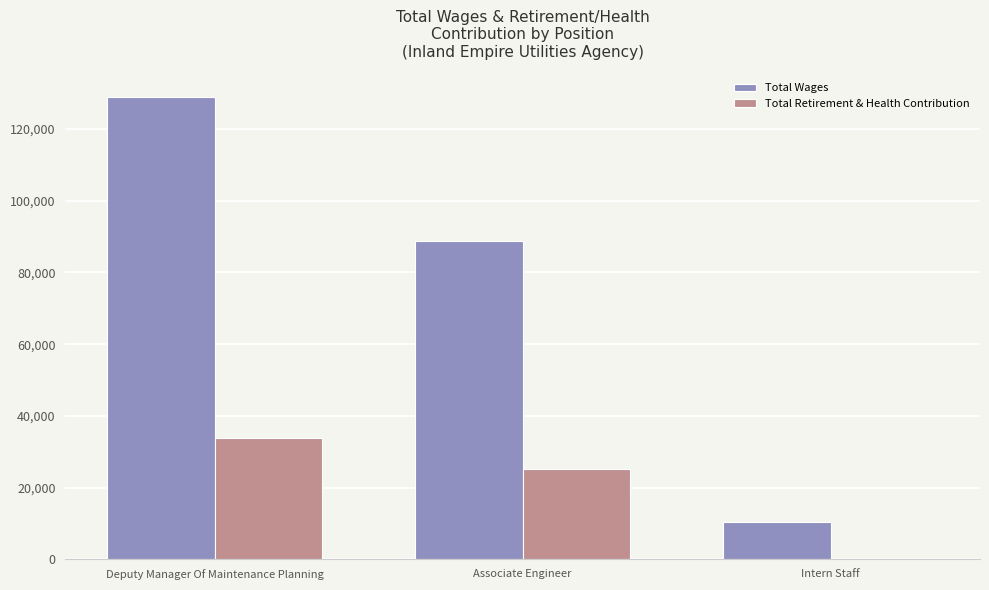

Is it true that Total Retirement & Health Contribution equals 15334 at Associate Engineer?

False